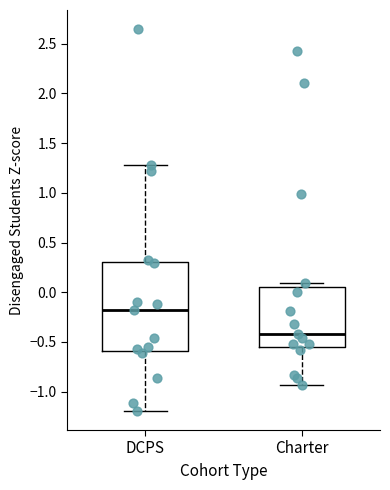

Reading left to right, transcribe this box plot: for each box, give where its median line is, the range the box spans, and where its two whiskers end, as read against the y-axis. The values are not printed on the chart, so give them approximately, as read against the axis.

DCPS: median -0.20, box -0.60 to 0.30, whiskers -1.20 to 1.30
Charter: median -0.40, box -0.55 to 0.05, whiskers -0.95 to 0.10